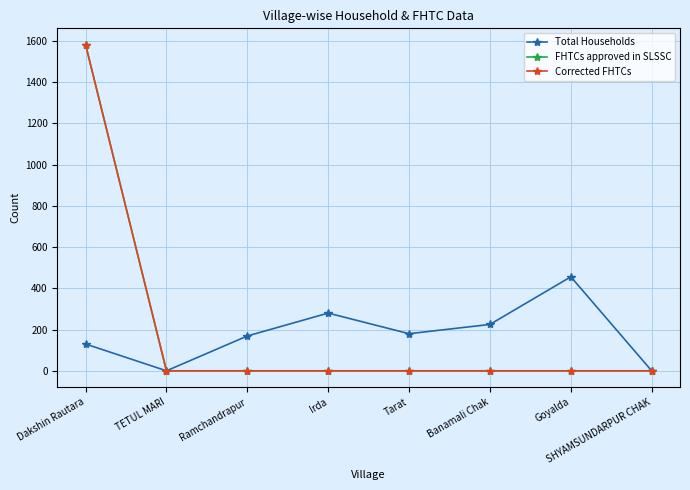

Does the chart have visible grid lines?

Yes